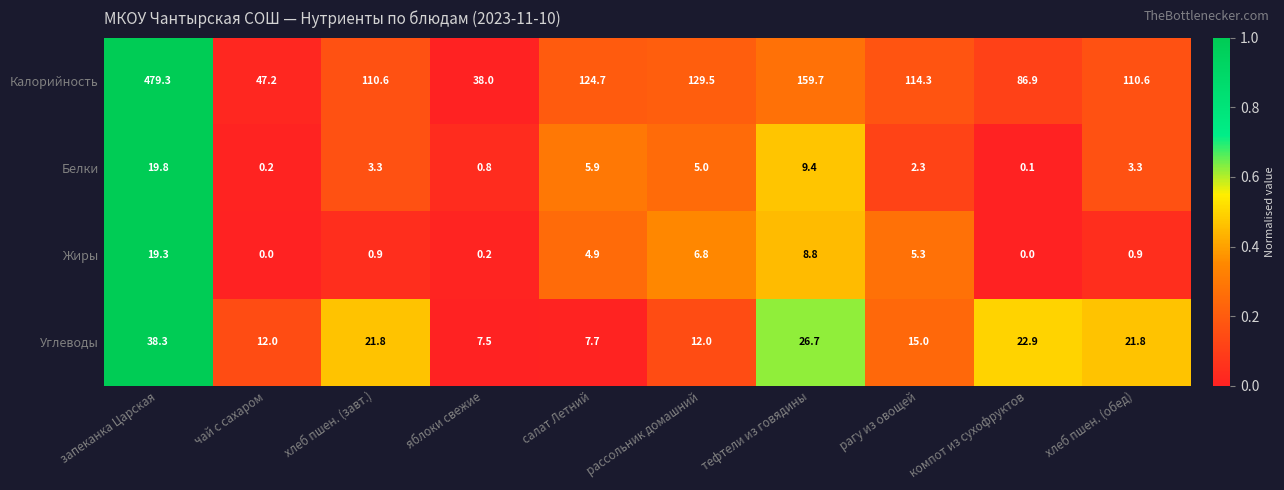

Which category has the highest value across all series?

запеканка Царская